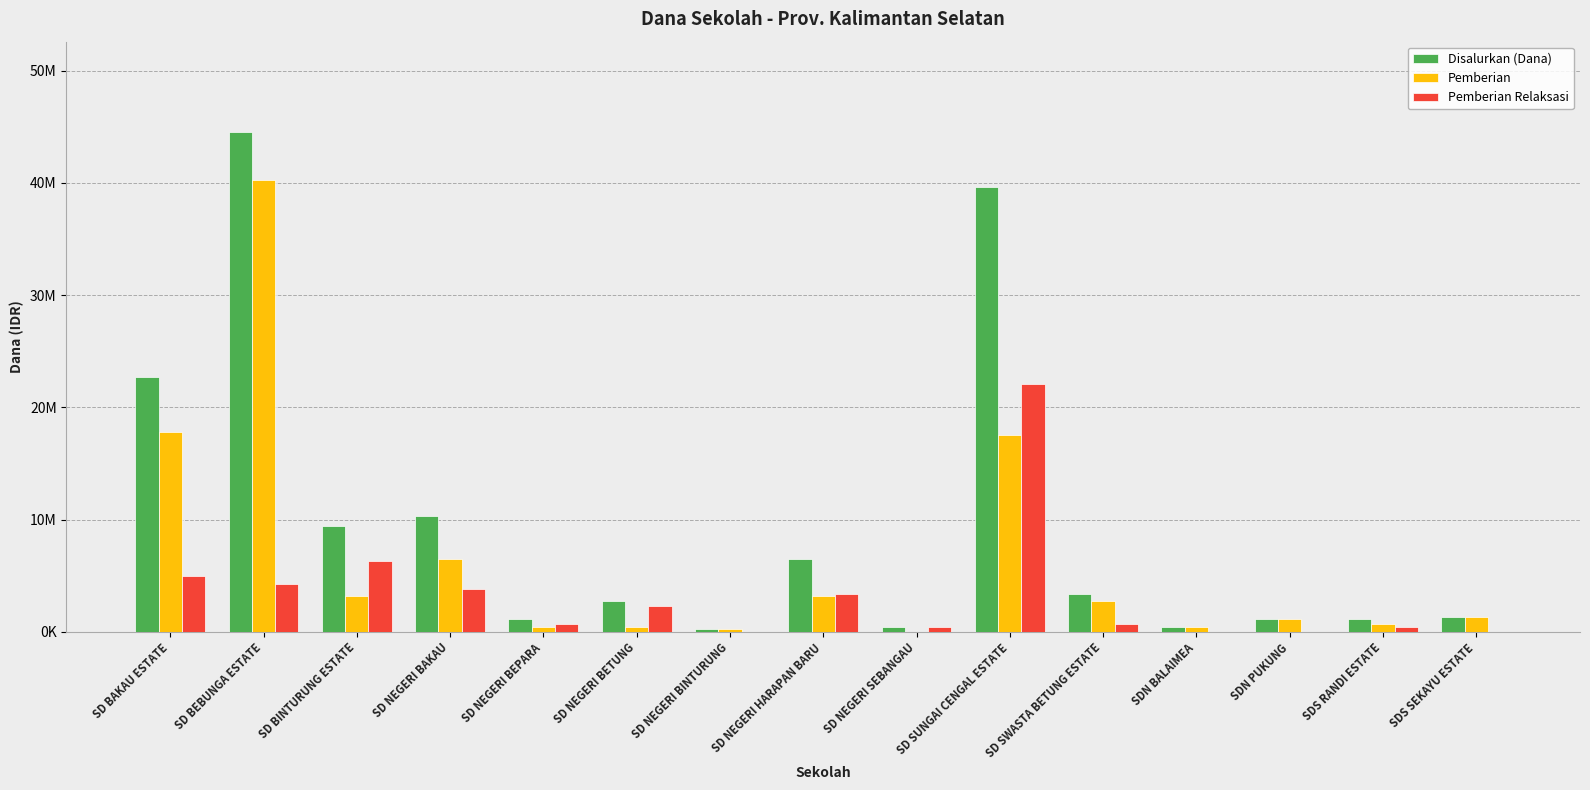

What are all the series names shown in the legend?

Disalurkan (Dana), Pemberian, Pemberian Relaksasi